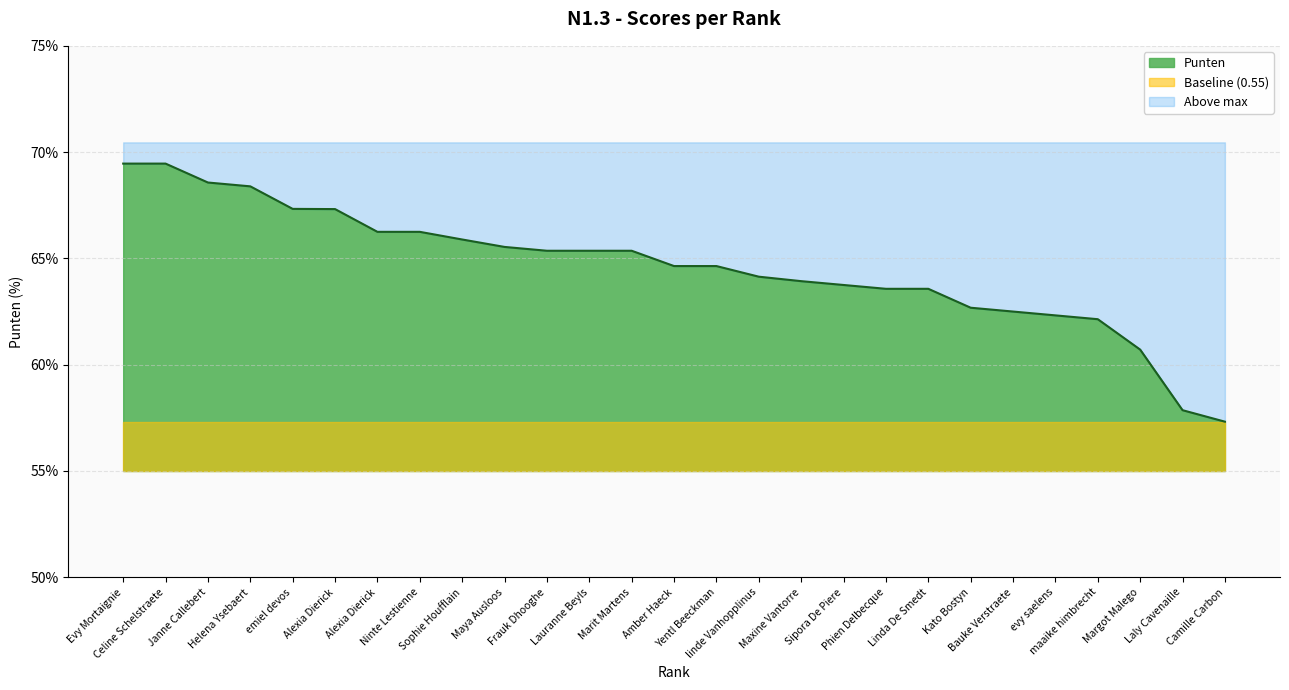

What is the average value?

0.6